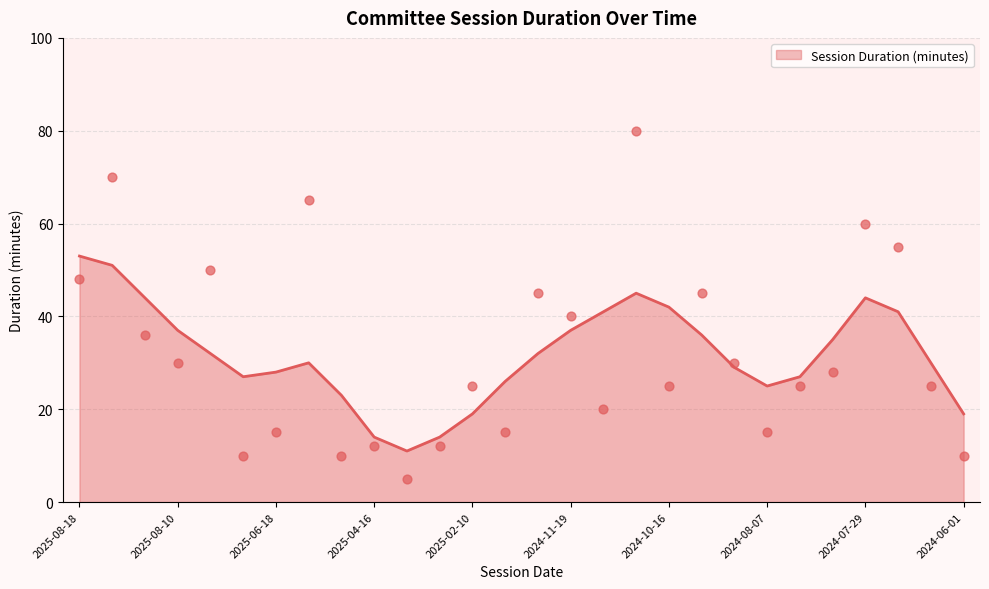

What is the change in value from 2024-11-27 to 2024-06-01?

-35